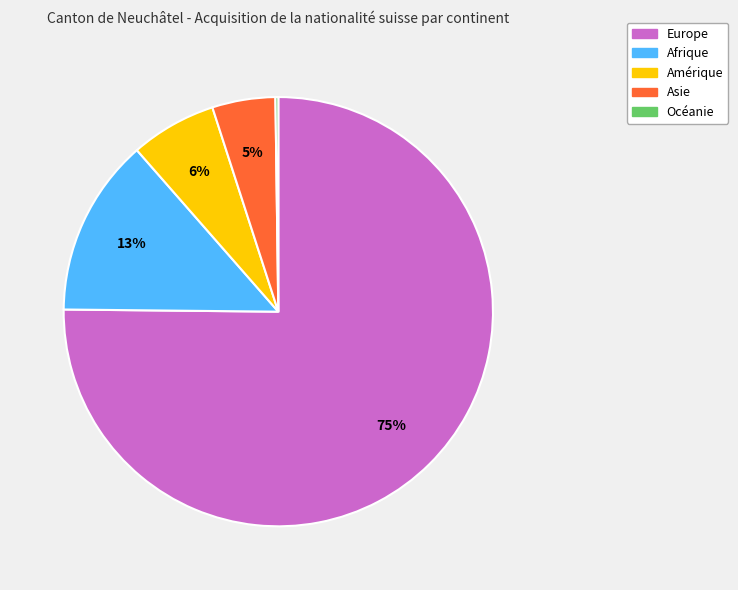

The Asie slice represents 17% of the pie. True or false?

False